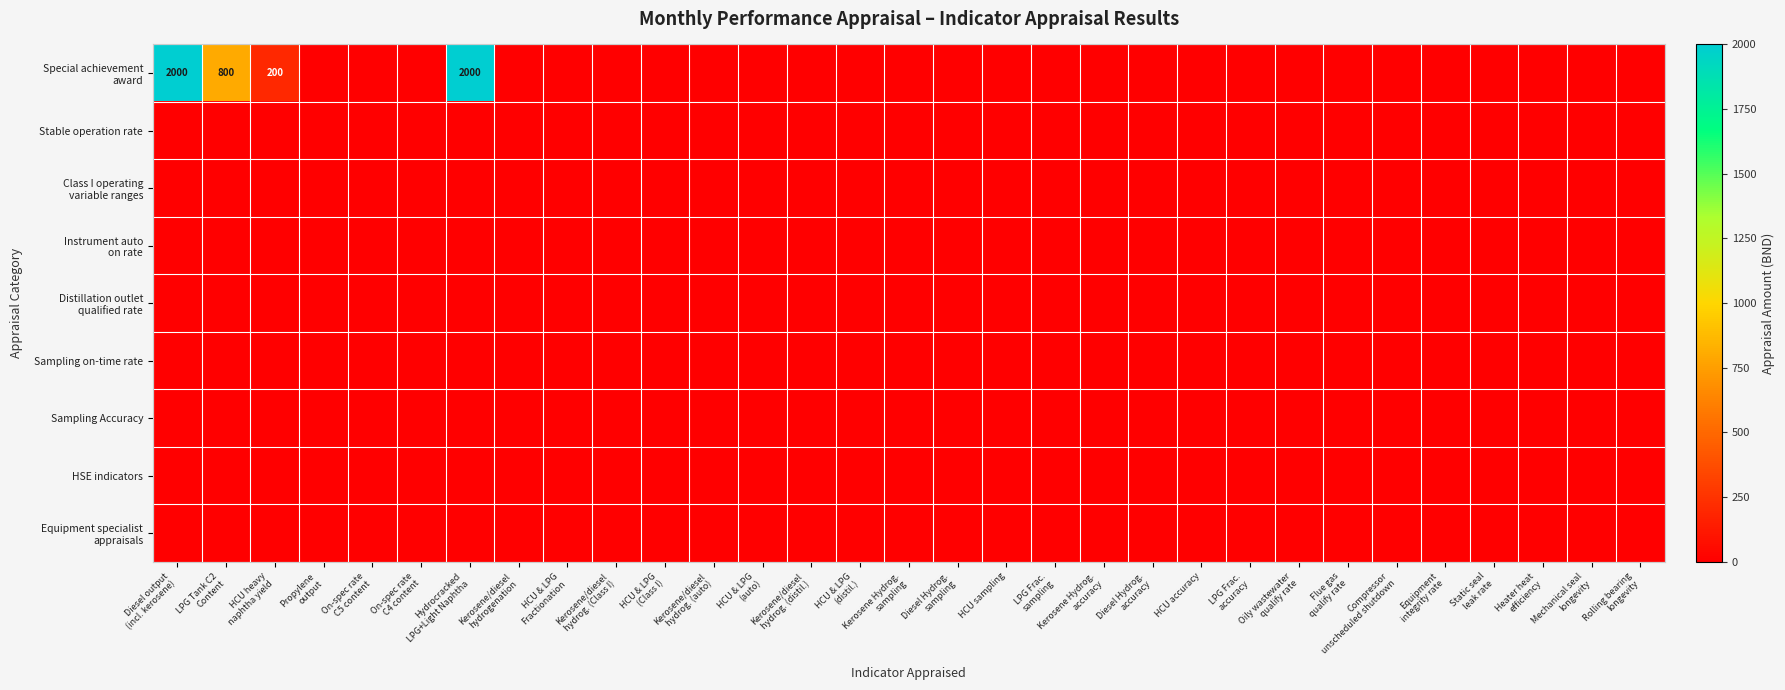

At HCU heavy naphtha yield, list the series in order from largest to smallest.

Special achievement award, Stable operation rate, Class I operating variable ranges, Instrument auto on rate, Distillation outlet qualified rate, Sampling on-time rate, Sampling Accuracy, HSE indicators, Equipment specialist appraisals